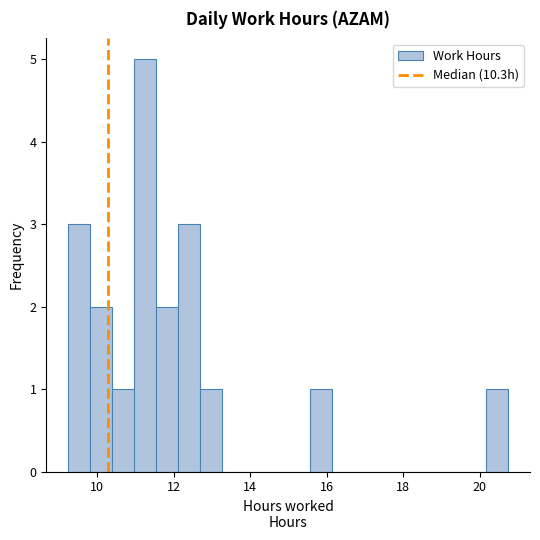

Around what value on the x-axis is the tallest bar? Give the approximate position of its centre, as read against the axis.

11.2